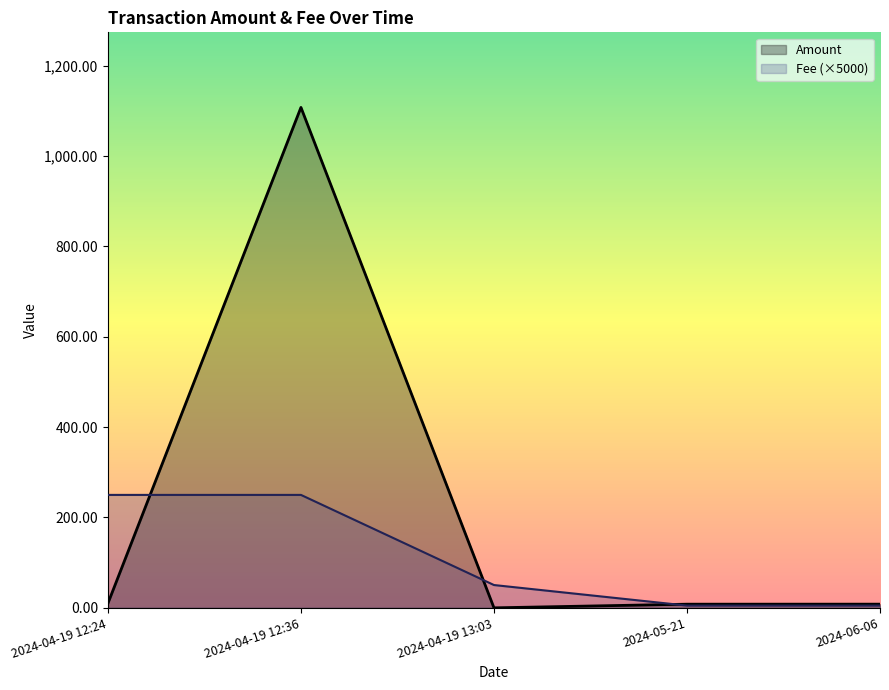

How many intersections are there between Fee and Amount?

2